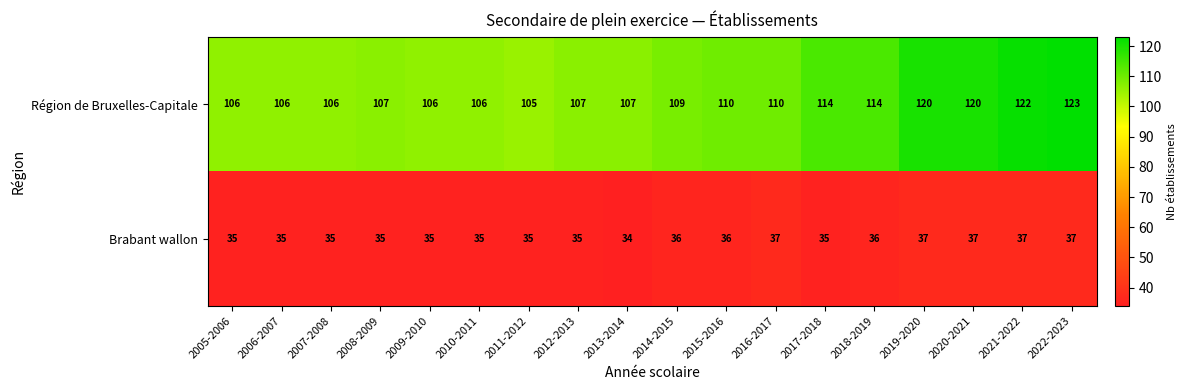

The Région de Bruxelles-Capitale series shows 29 at 2022-2023. True or false?

False